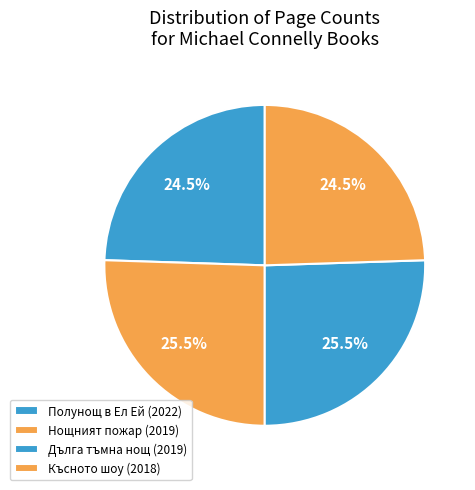

How many slices are in this pie chart?

4